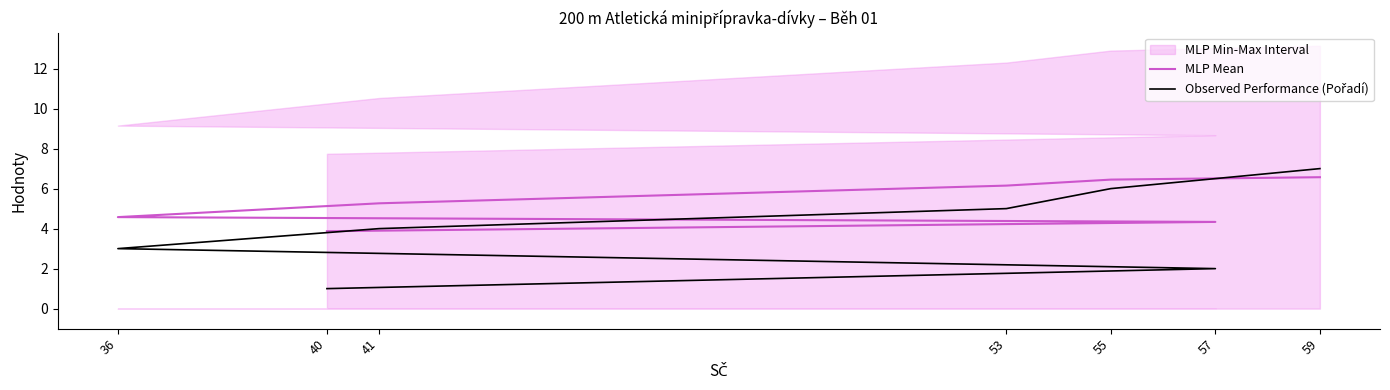

Which series has the widest spread of values?

Observed Performance (Pořadí)